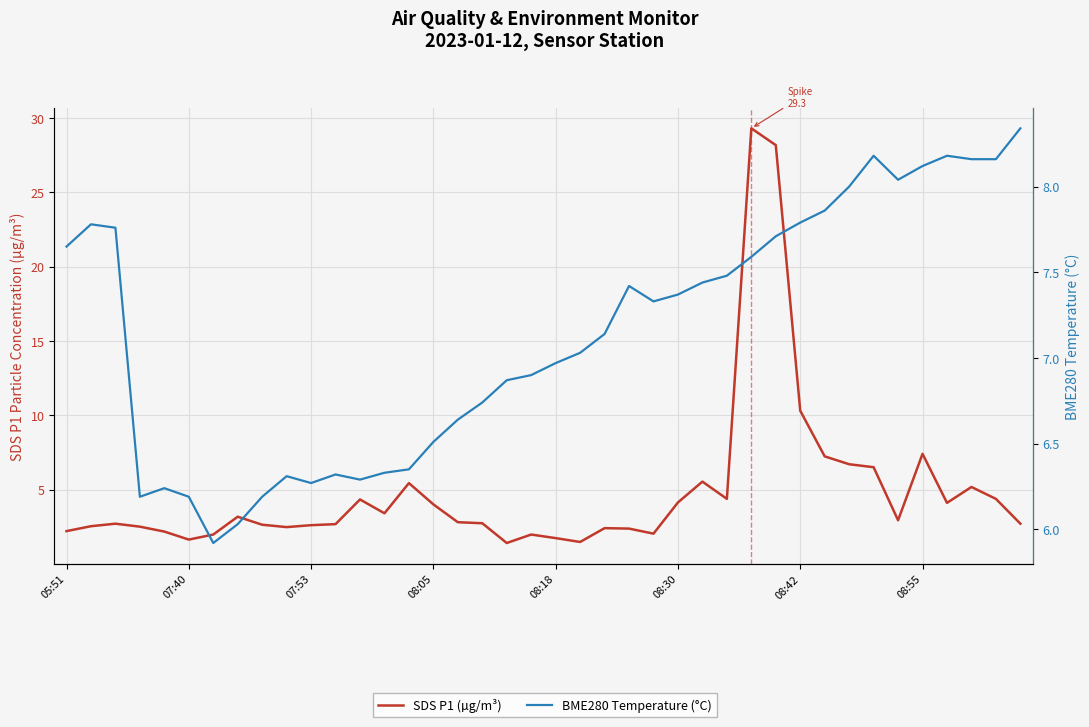

Reading left to right, list all the values displayed in this chart.

SDS P1 (µg/m³): 2.2	2.5	2.7	2.5	2.2	1.6	2.0	3.2	2.6	2.5	2.6	2.7	4.3	3.4	5.4	4.0	2.8	2.7	1.4	2.0	1.7	1.5	2.4	2.4	2.0	4.1	5.5	4.4	29.3	28.2	10.3	7.2	6.7	6.5	2.9	7.4	4.1	5.2	4.4	2.7
BME280 Temperature (°C): 7.7	7.8	7.8	6.2	6.2	6.2	5.9	6.0	6.2	6.3	6.3	6.3	6.3	6.3	6.3	6.5	6.6	6.7	6.9	6.9	7.0	7.0	7.1	7.4	7.3	7.4	7.4	7.5	7.6	7.7	7.8	7.9	8.0	8.2	8.0	8.1	8.2	8.2	8.2	8.3